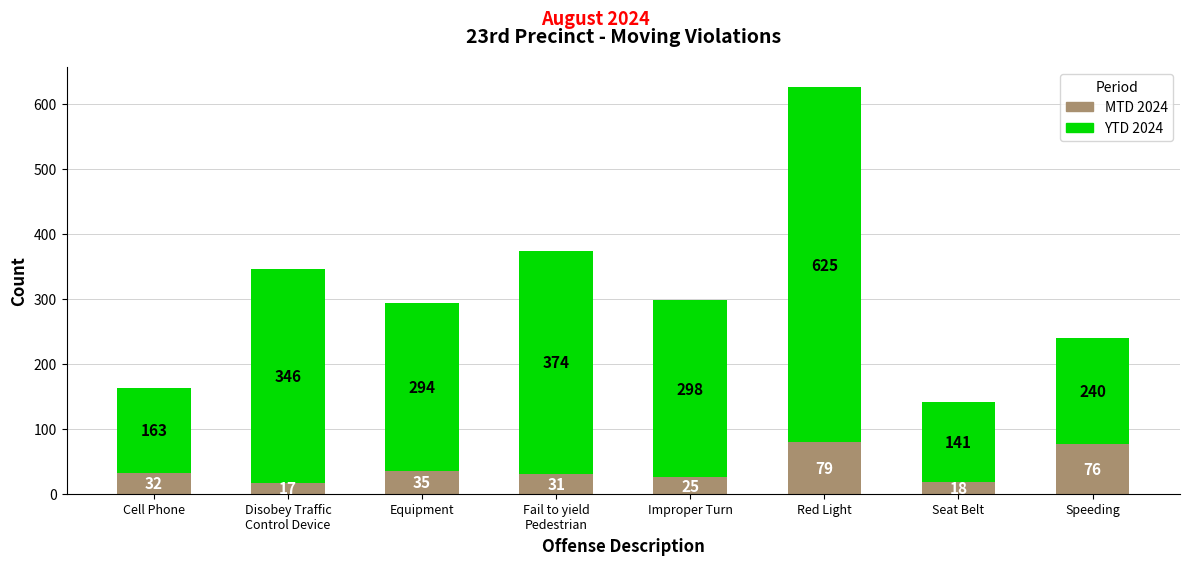

At which label does MTD 2024 reach its peak?

Red Light